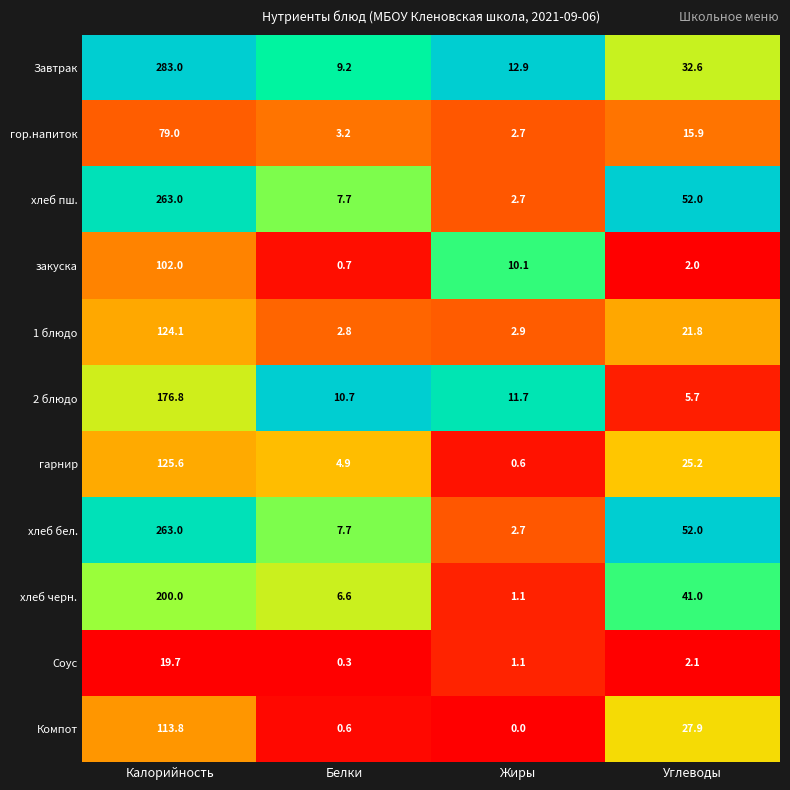

Which category has the lowest value across all series?

Жиры